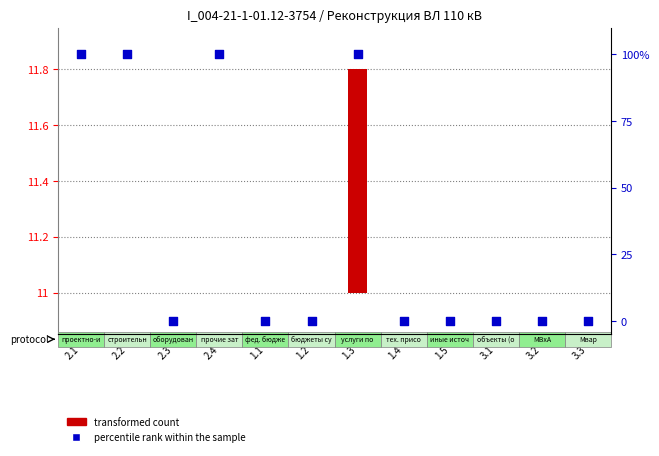

Which series has the largest Y range (max minus min)?

percentile rank within the sample